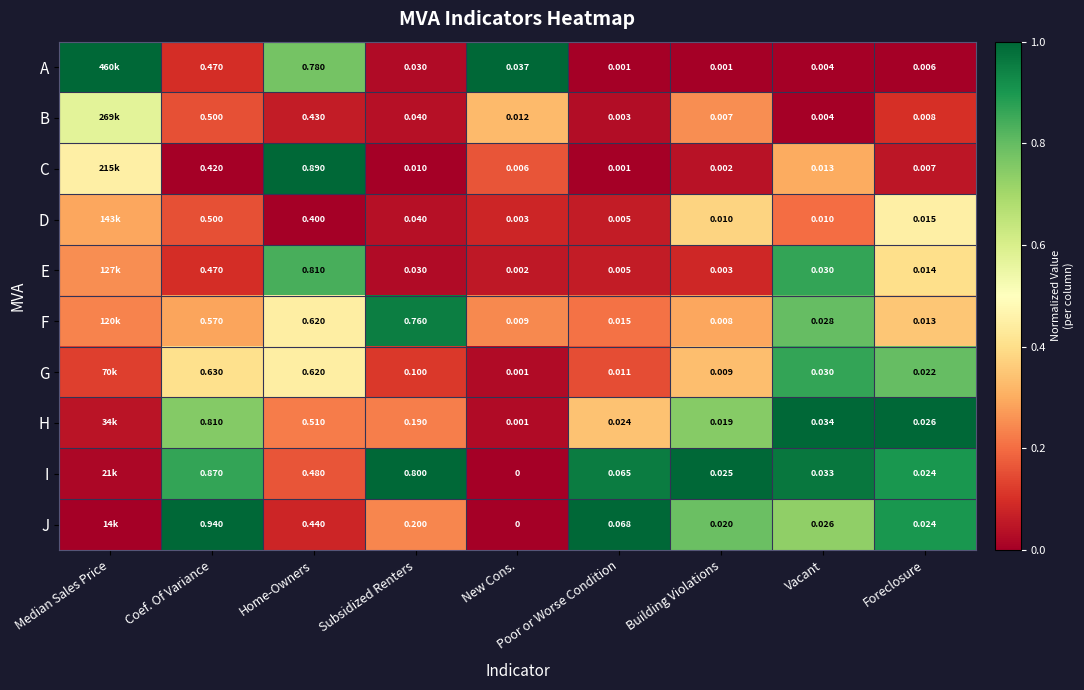

Which series changed the most between Home-Owners and Subsidized Renters?

C